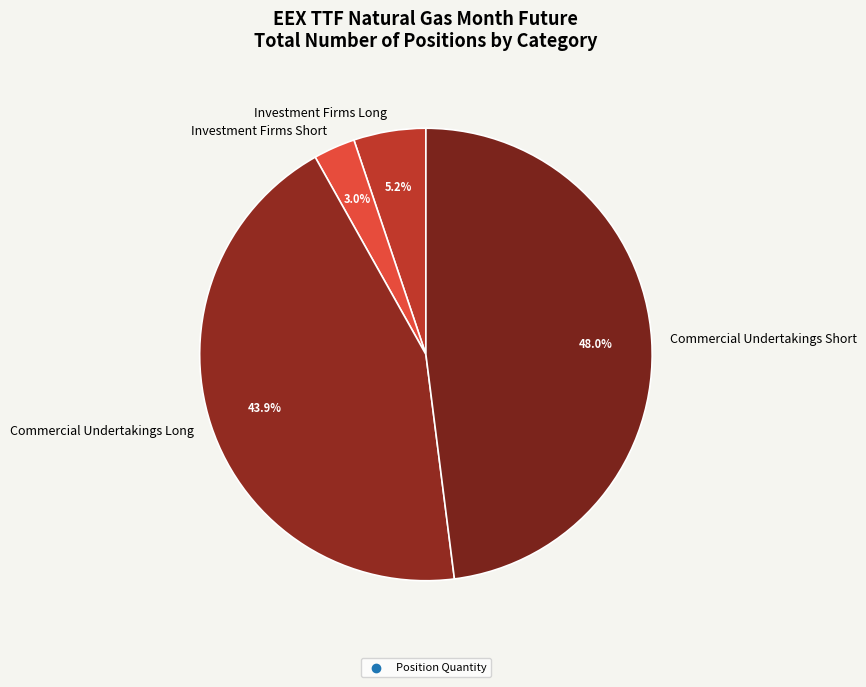

Which slice is the largest?

Commercial Undertakings Short